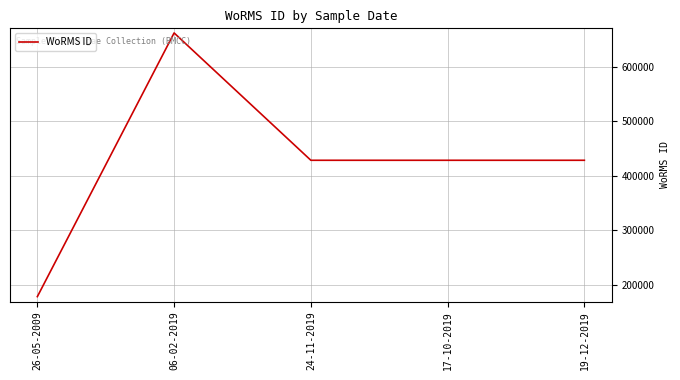

At which category does the chart reach its minimum across all series?

26-05-2009